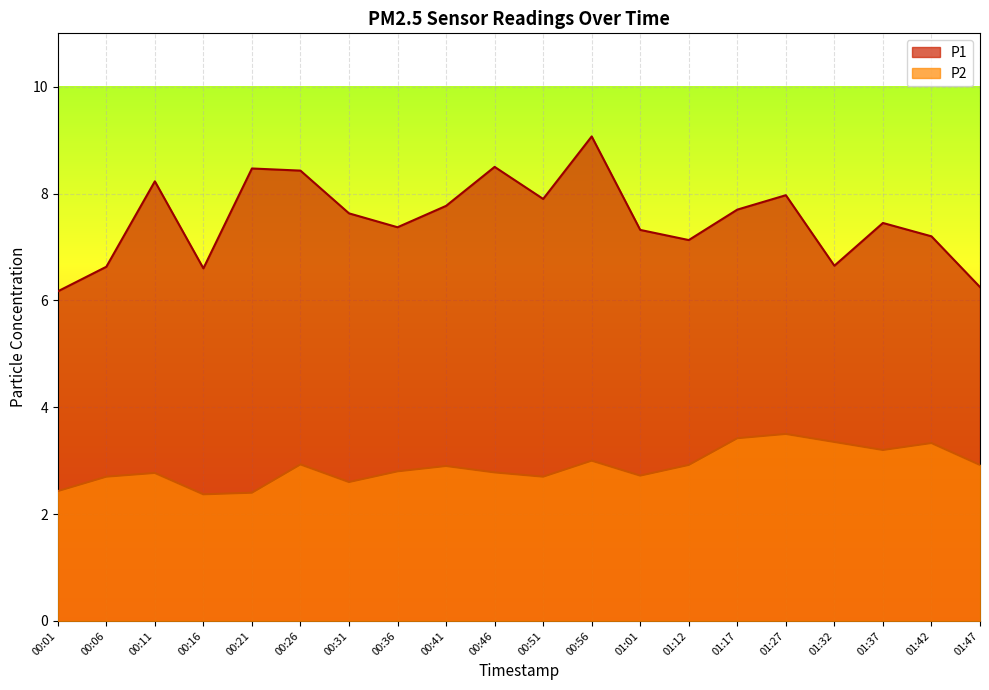

Is it true that P2 equals 2.6 at 00:31?

True